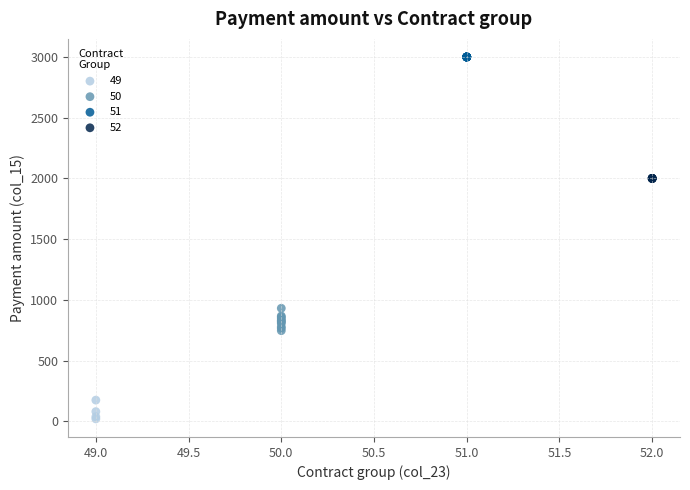

Which series contains the highest Y value?

51